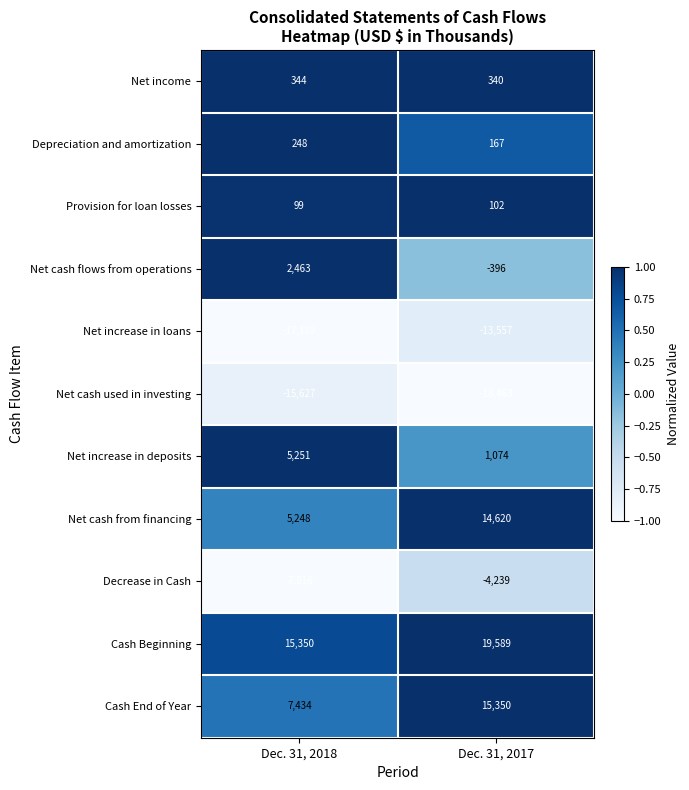

What is the total value across all series at Dec. 31, 2018?

-4295